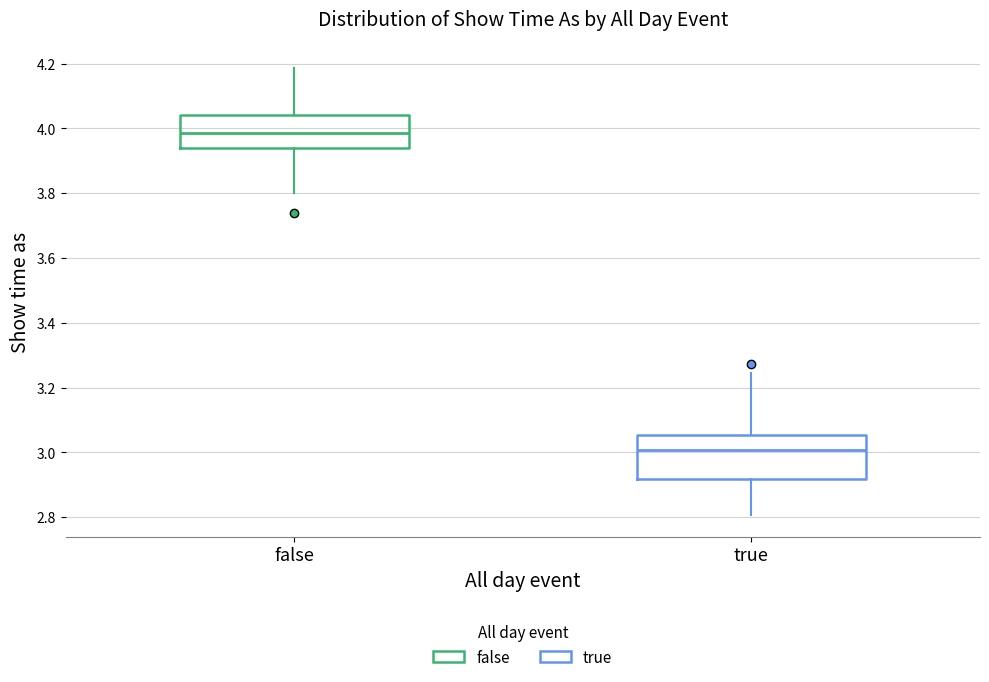

Comparing the boxes themselves (not the whiskers), which one is the tallest?

true